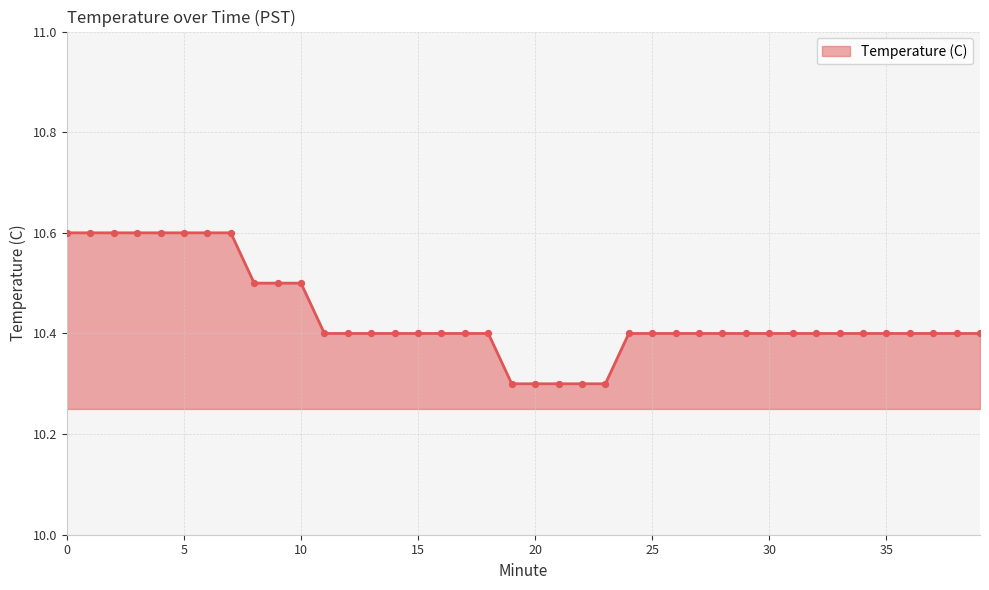

What is the difference between the maximum and minimum values?

0.3